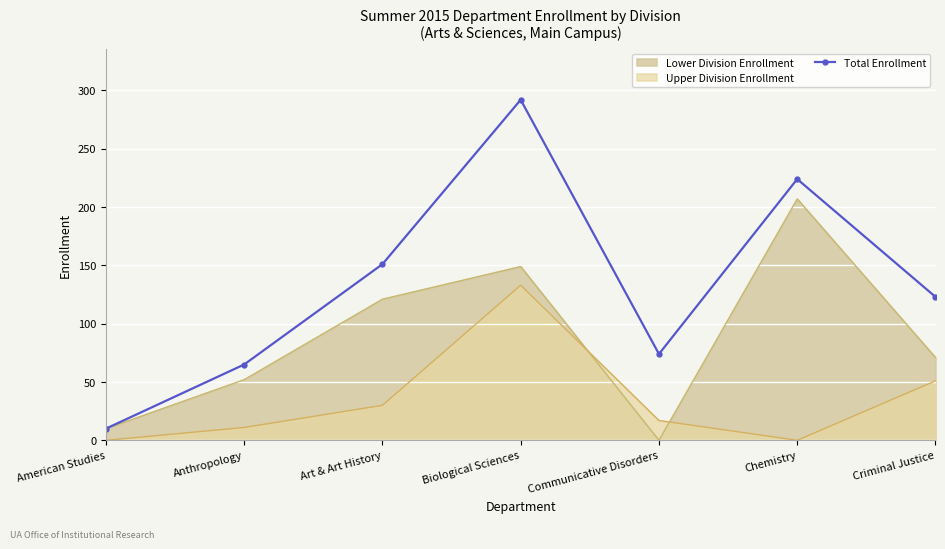

Approximately how many times larger is the value at Criminal Justice compared to Art & Art History?

0.8